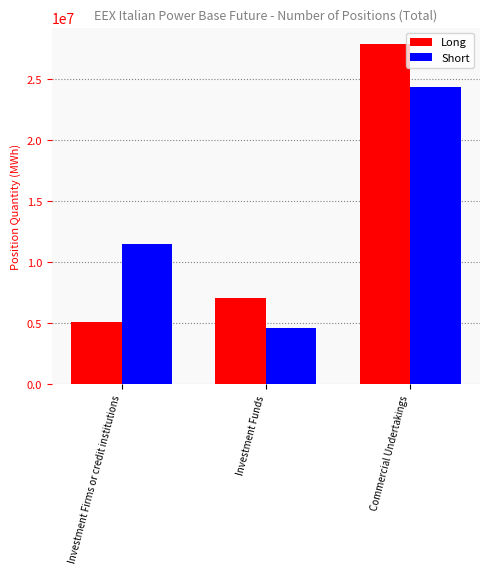

Reading left to right, extract all data points from this chart.

Long: Investment Firms or credit institutions=5109685	Investment Funds=7066501	Commercial Undertakings=27835254
Short: Investment Firms or credit institutions=11486237	Investment Funds=4572141	Commercial Undertakings=24372342